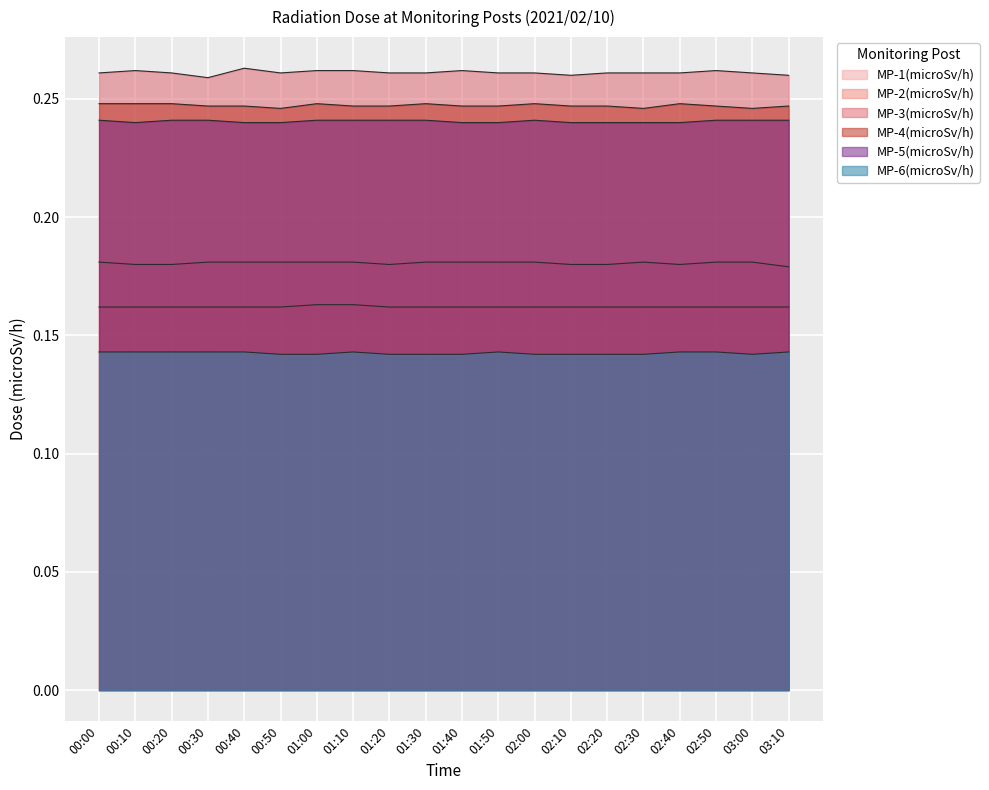

Does the chart display data point markers on the line(s)?

No